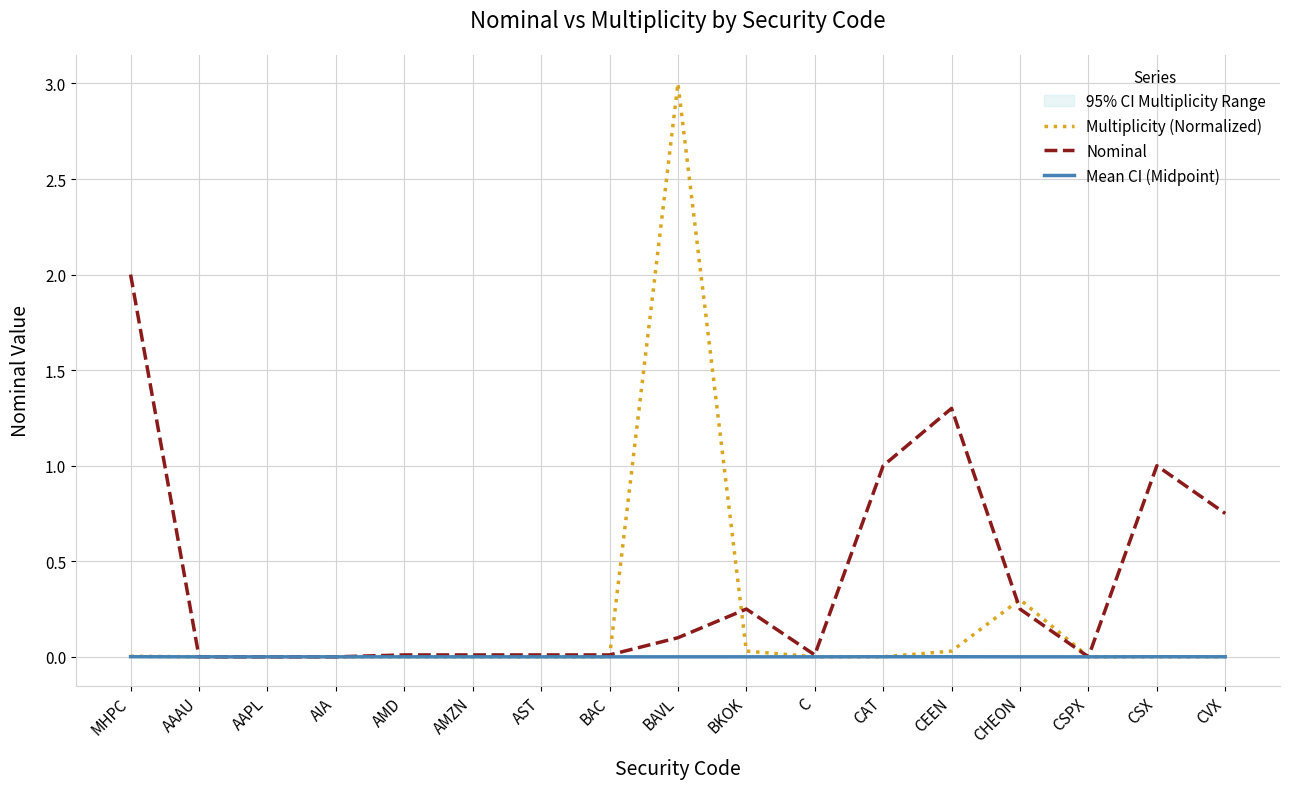

True or false: Nominal and Multiplicity (Normalized) intersect in this chart.

True